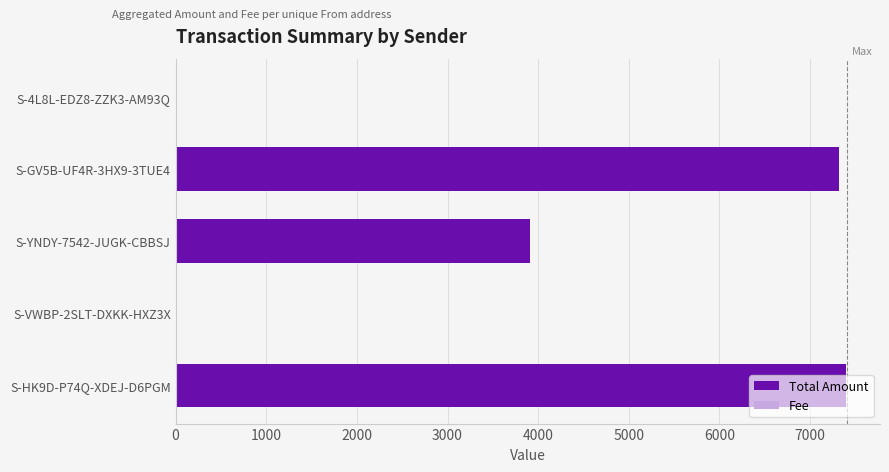

What is the sum of all Total Amount values?

18632